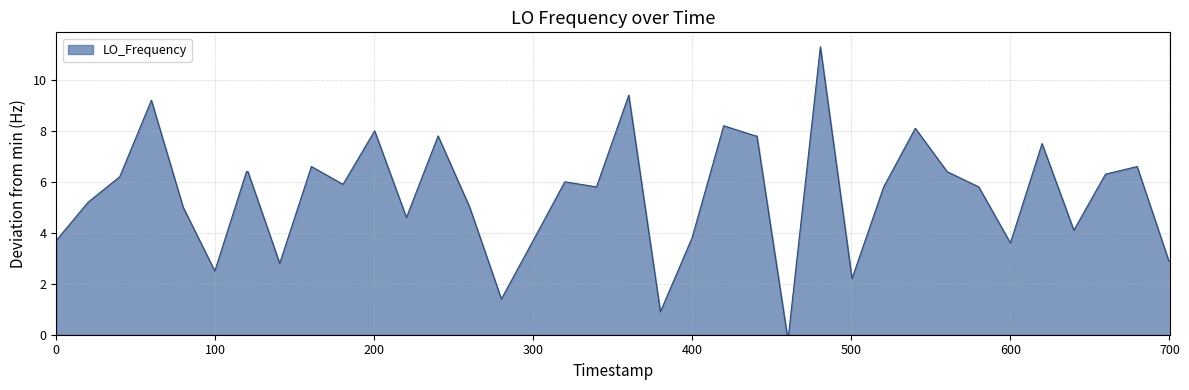

What is the difference between the maximum and minimum values?

11.3